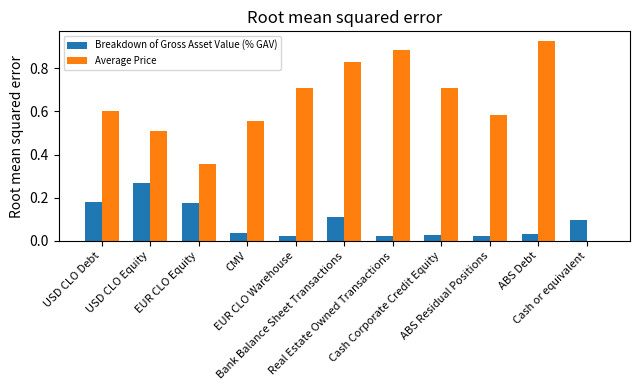

Which series has the largest total across all categories?

Average Price